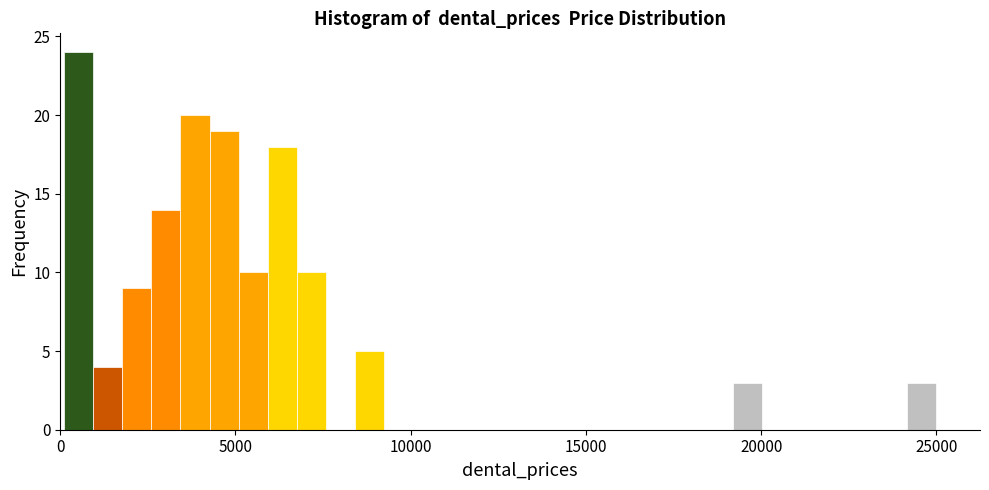

Around what value on the x-axis is the tallest bar? Give the approximate position of its centre, as read against the axis.

500